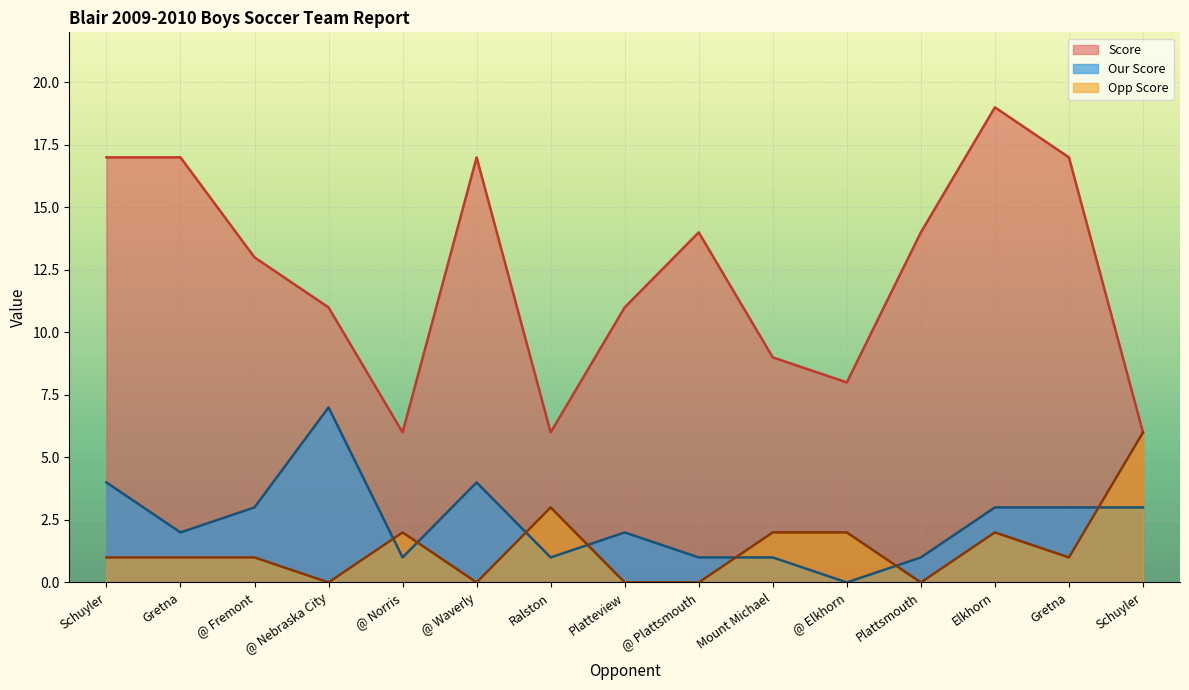

How many series are shown in this chart?

3